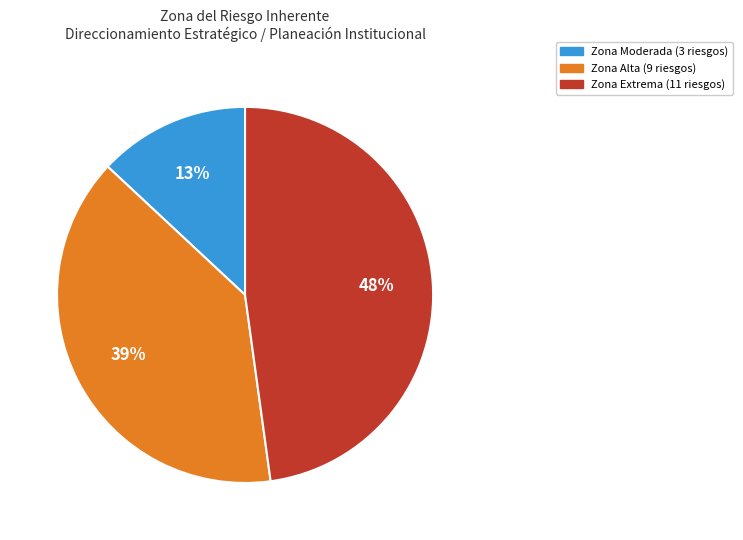

Is there a majority slice in this chart?

No